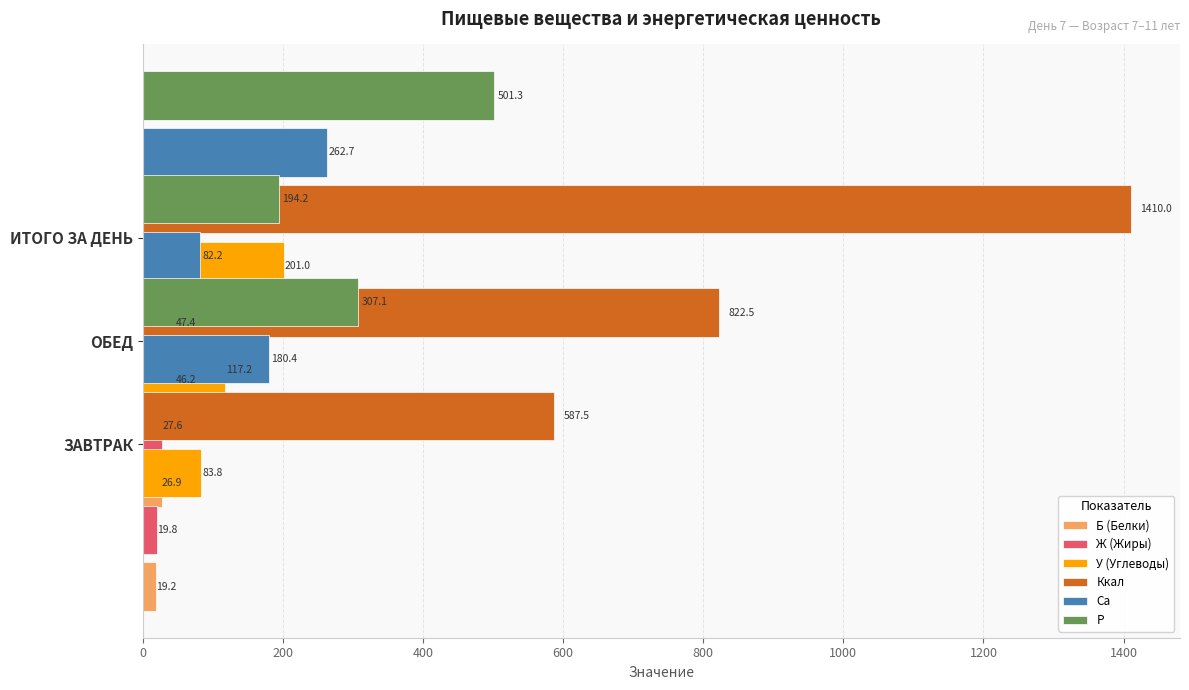

What is the spread (max minus min) of values at 200?

795.5